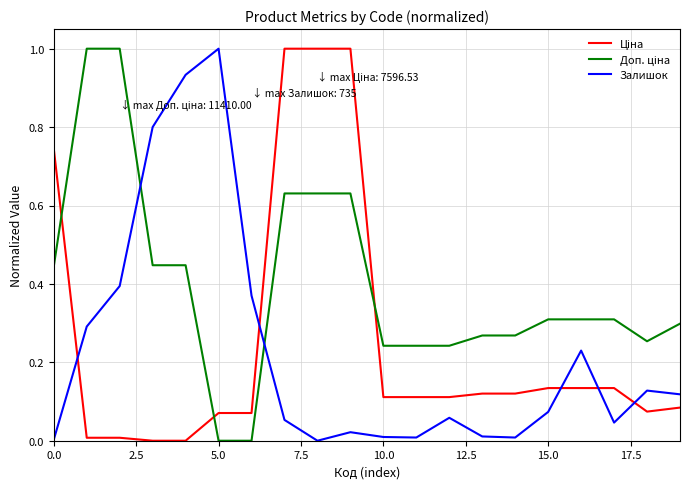

How many lines are shown in the chart?

3